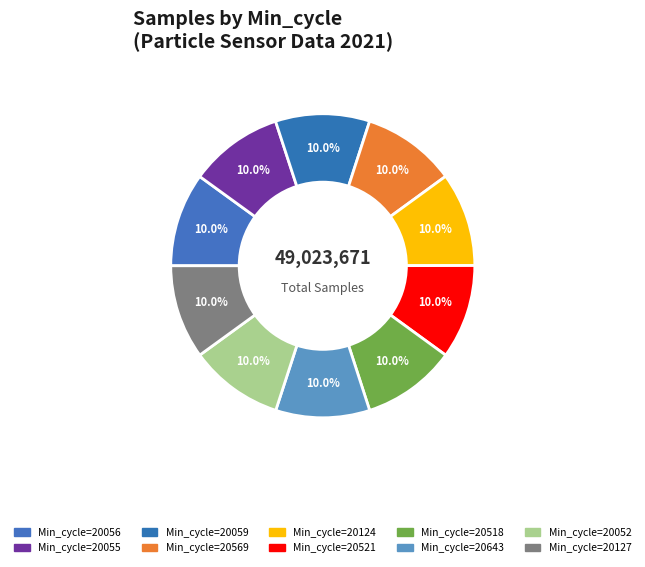

What is the largest slice in the pie chart?

20521